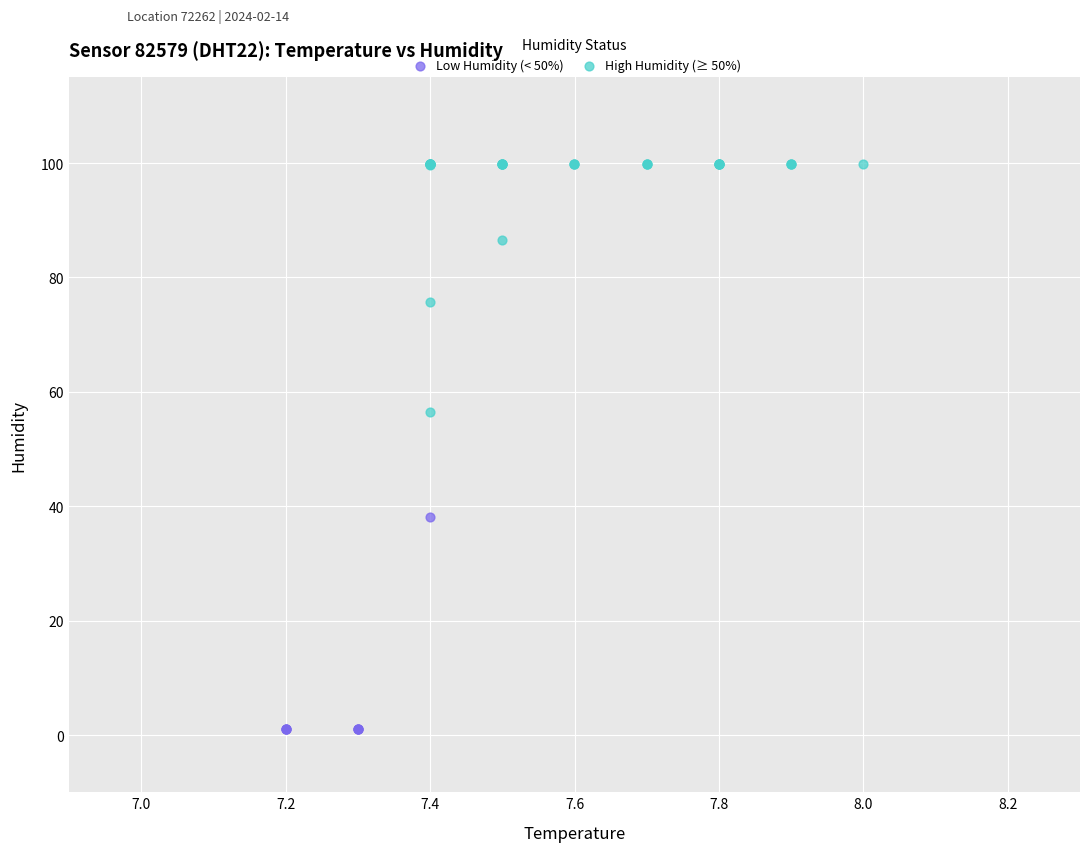

Which series reaches the minimum Y coordinate?

Low Humidity (< 50%)